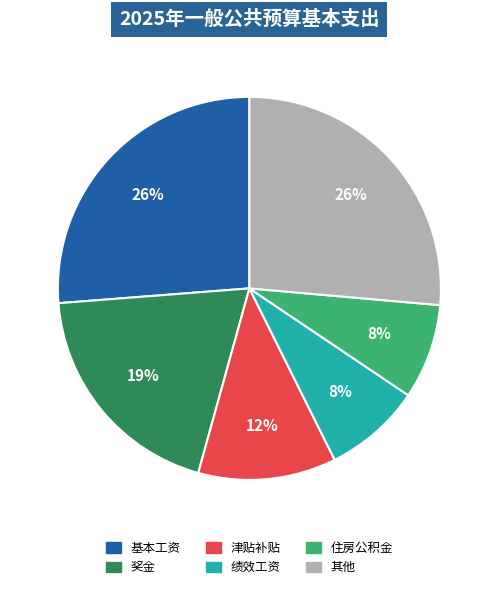

To the nearest percent, what is the average slice percentage?

17%